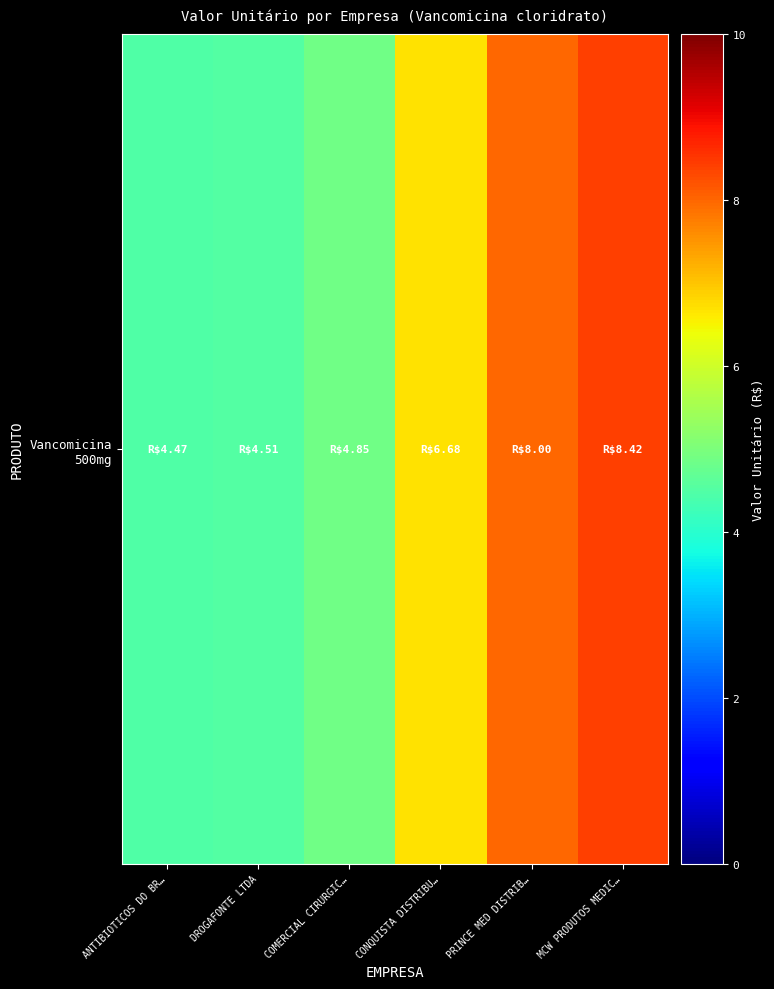

What is the ratio of the value at DROGAFONTE LTDA to the value at COMERCIAL CIRURGIC…?

0.9